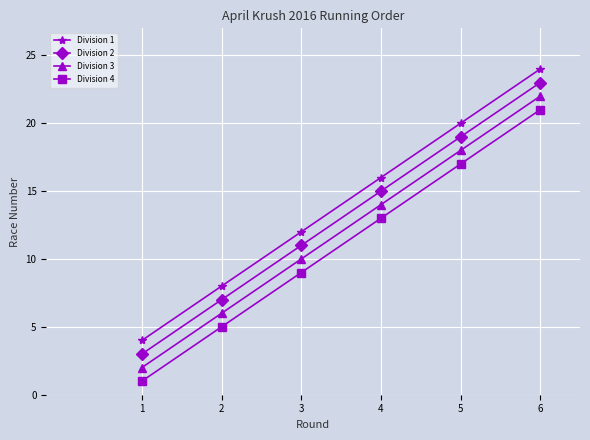

True or false: Division 3 has a value of 3 at 1.

False